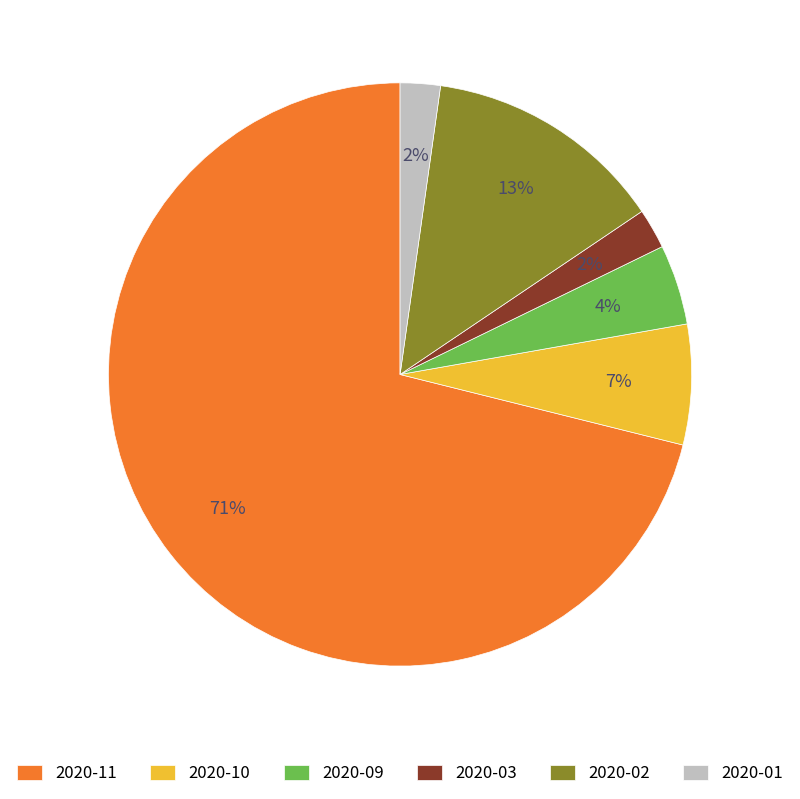

Is there a majority slice in this chart?

Yes